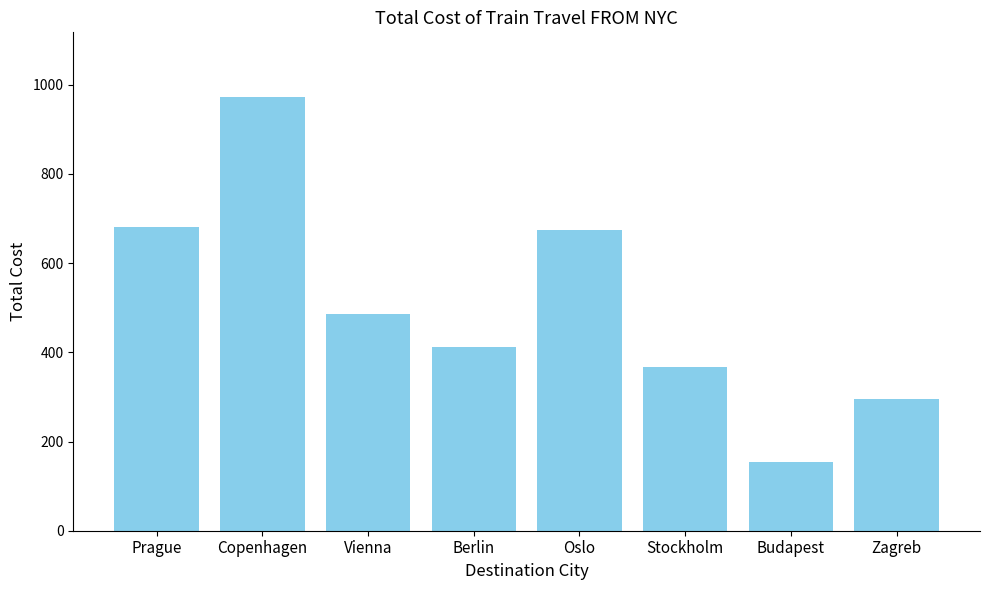

Approximately how many times larger is the value at Berlin compared to Zagreb?

1.4